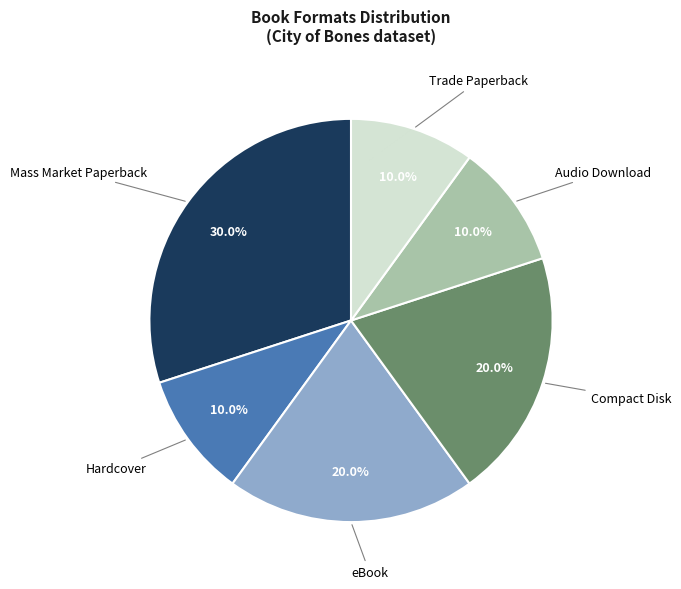

What is the ratio of the value at Trade Paperback to the value at Mass Market Paperback?

0.3